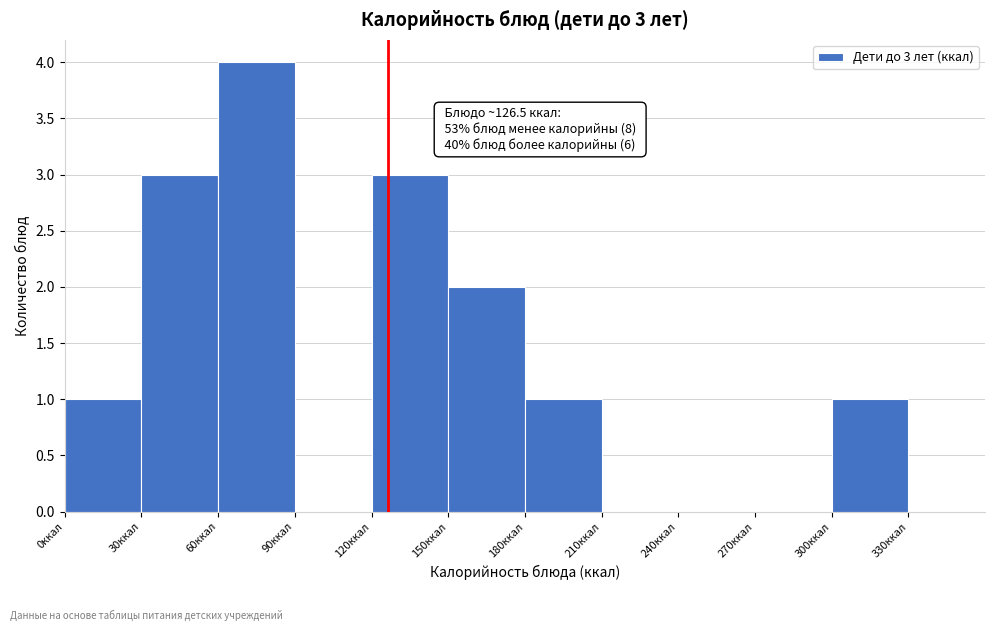

Which range on the x-axis has the tallest bar?

60 to 90